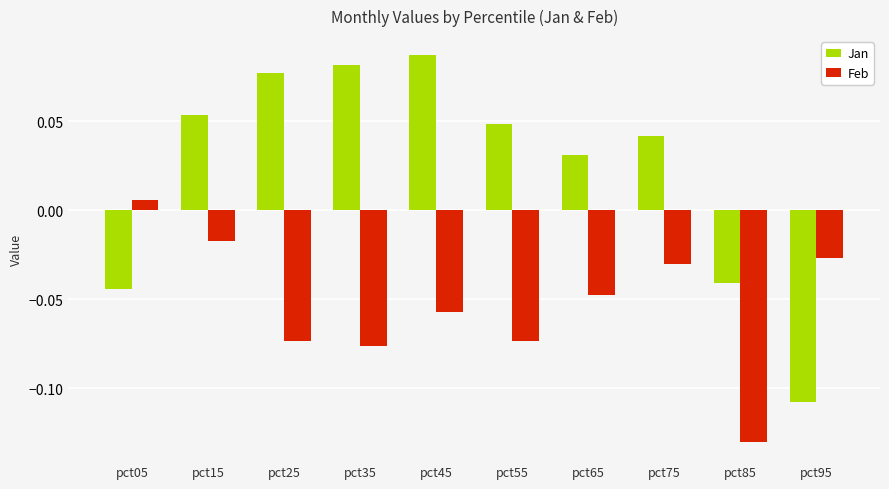

What is the sum of all Feb values?

-0.5